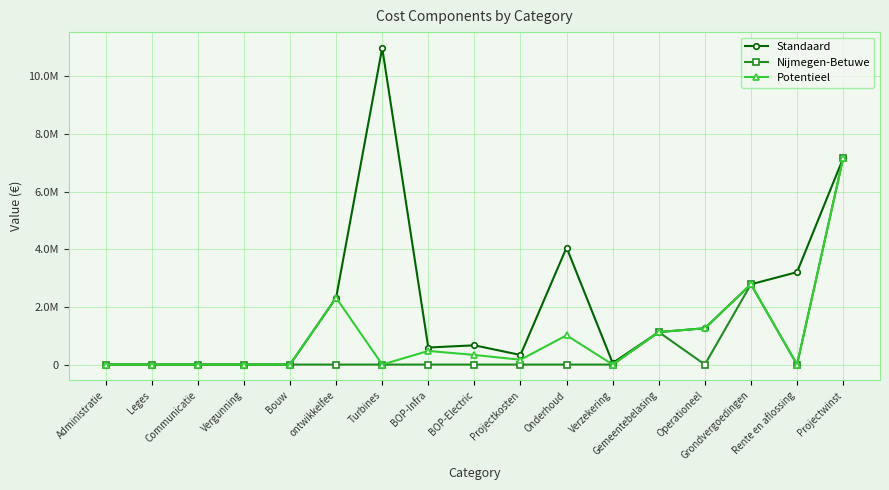

Does the chart display data point markers on the line(s)?

Yes